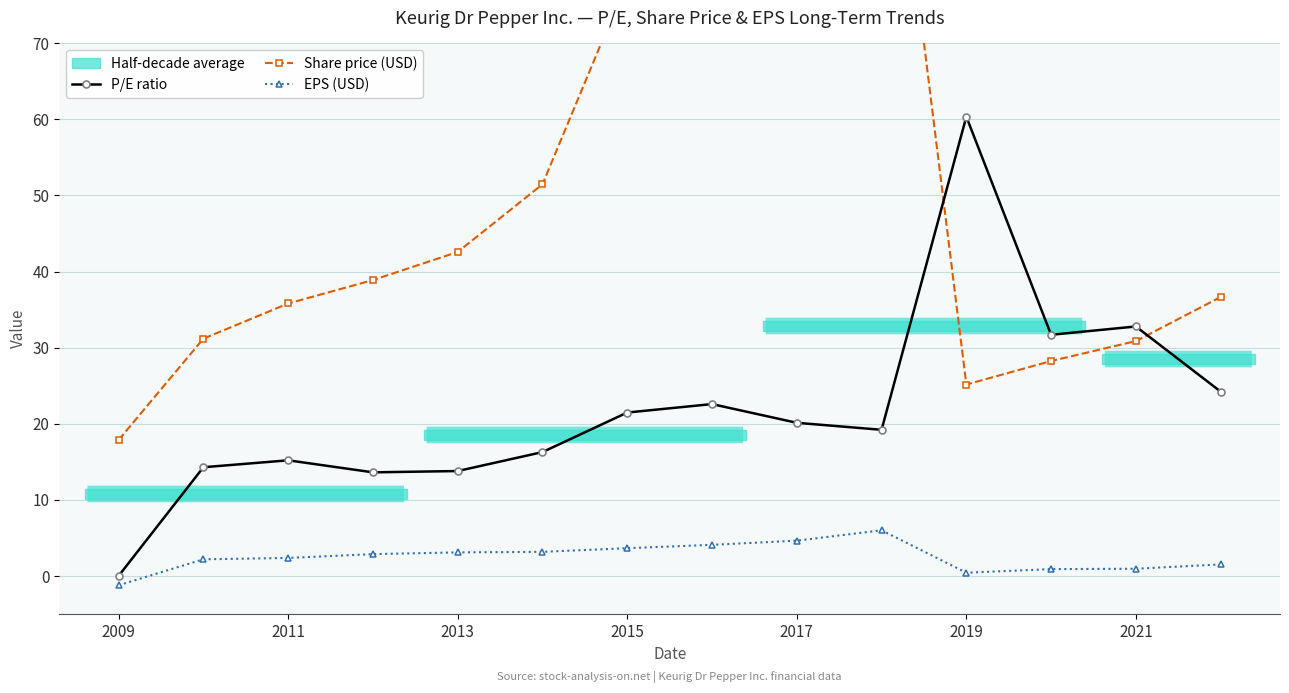

The EPS (USD) series shows -1.2 at 2009. True or false?

True